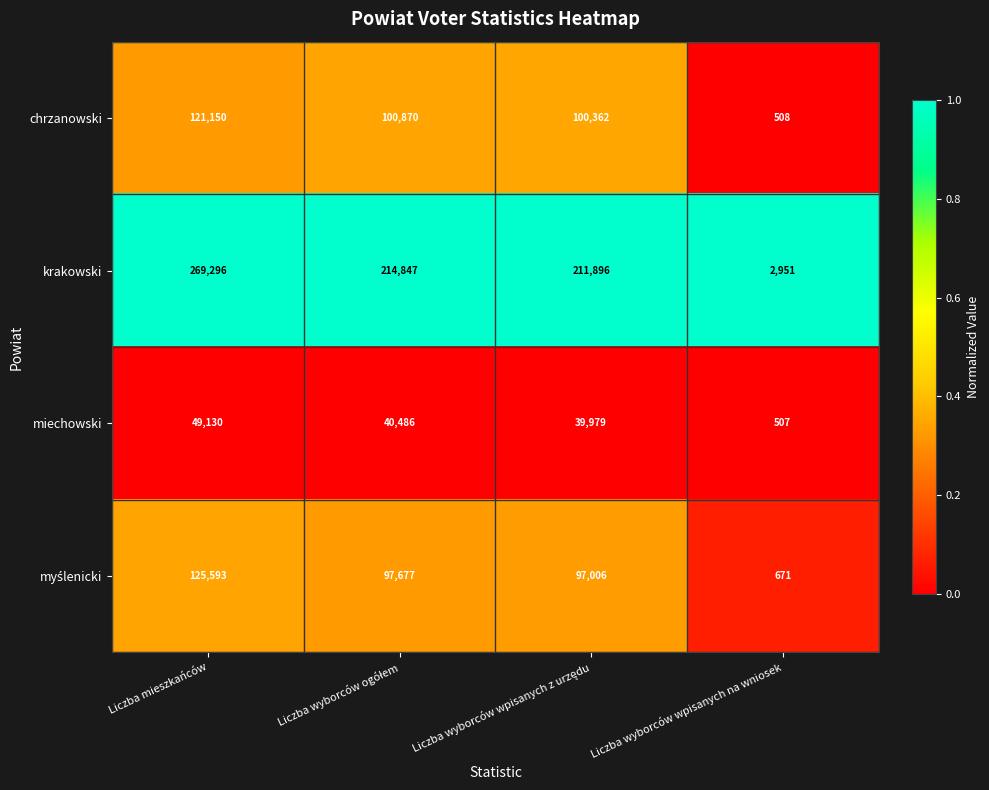

What is the difference between the maximum and minimum values in the krakowski series?

266345